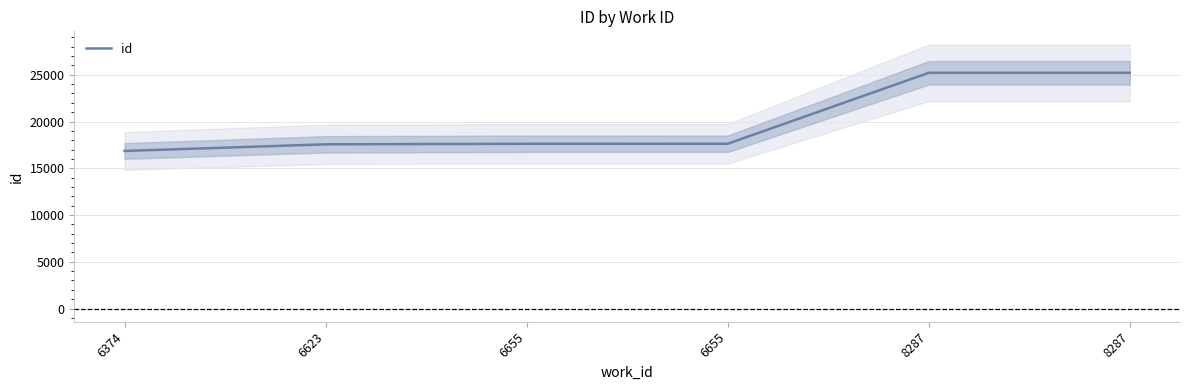

What is the difference between the maximum and minimum values?

8357